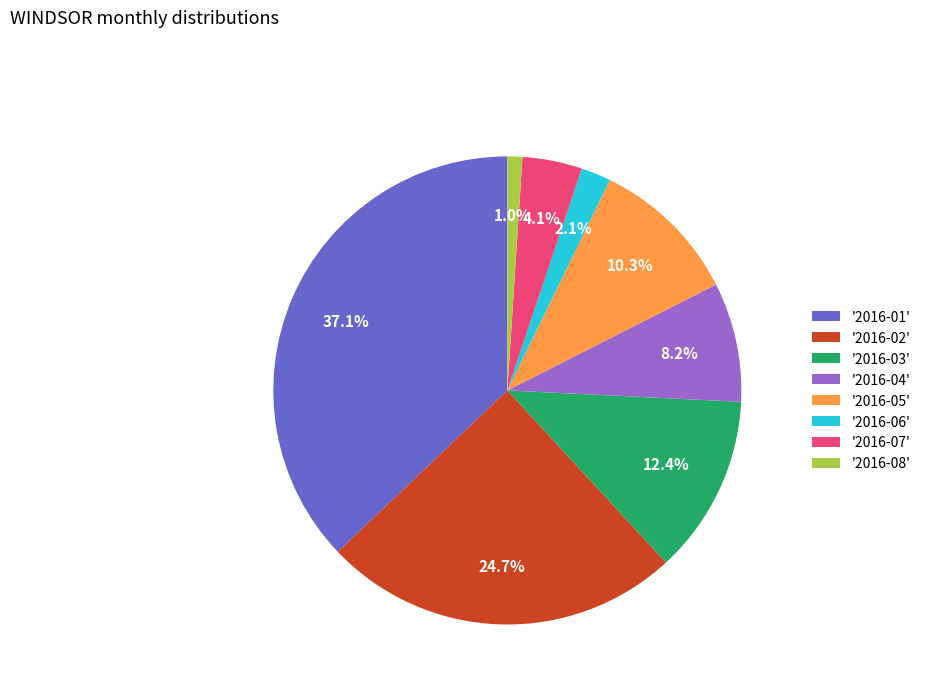

What is the largest slice in the pie chart?

'2016-01'